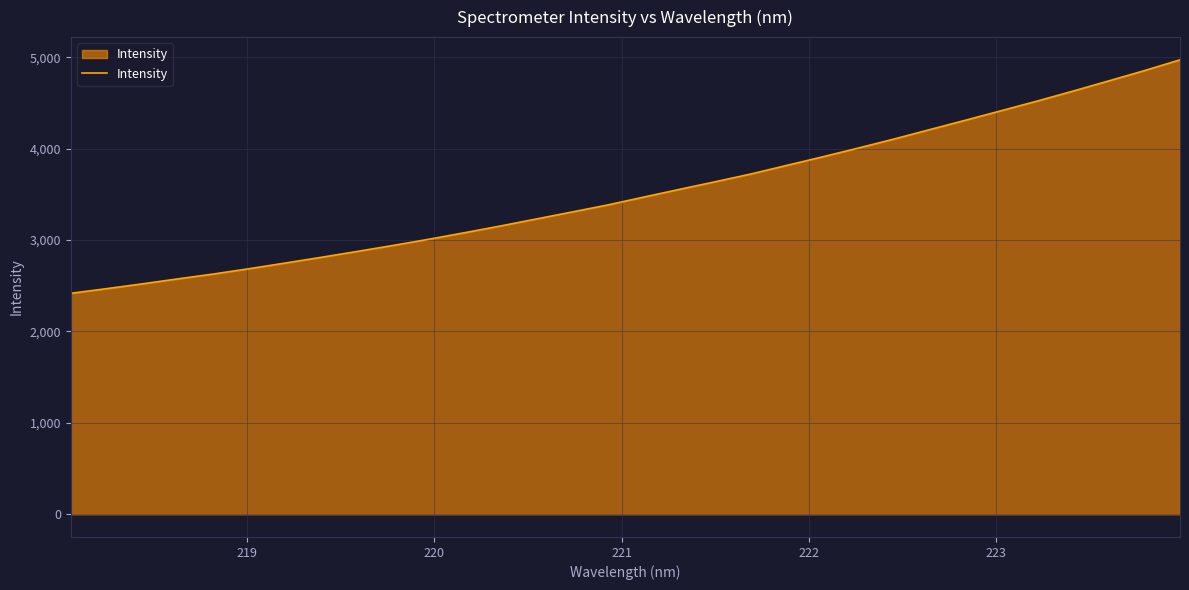

Reading left to right, list all the values displayed in this chart.

2417.9	2468.9	2521.4	2576.5	2630.1	2688.5	2749.8	2812.4	2876.5	2941.8	3009.8	3081.4	3154.8	3231.3	3308.0	3385.2	3470.7	3555.4	3638.8	3723.8	3817.8	3911.1	4007.5	4106.2	4209.5	4312.3	4416.5	4521.4	4630.1	4741.9	4854.6	4973.1